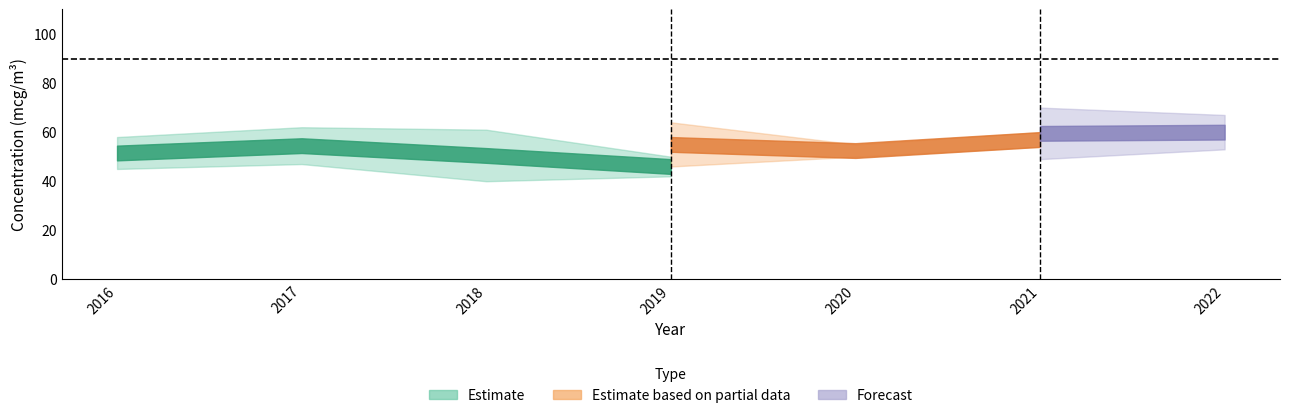

Where is the first local minimum for Brest?

2019